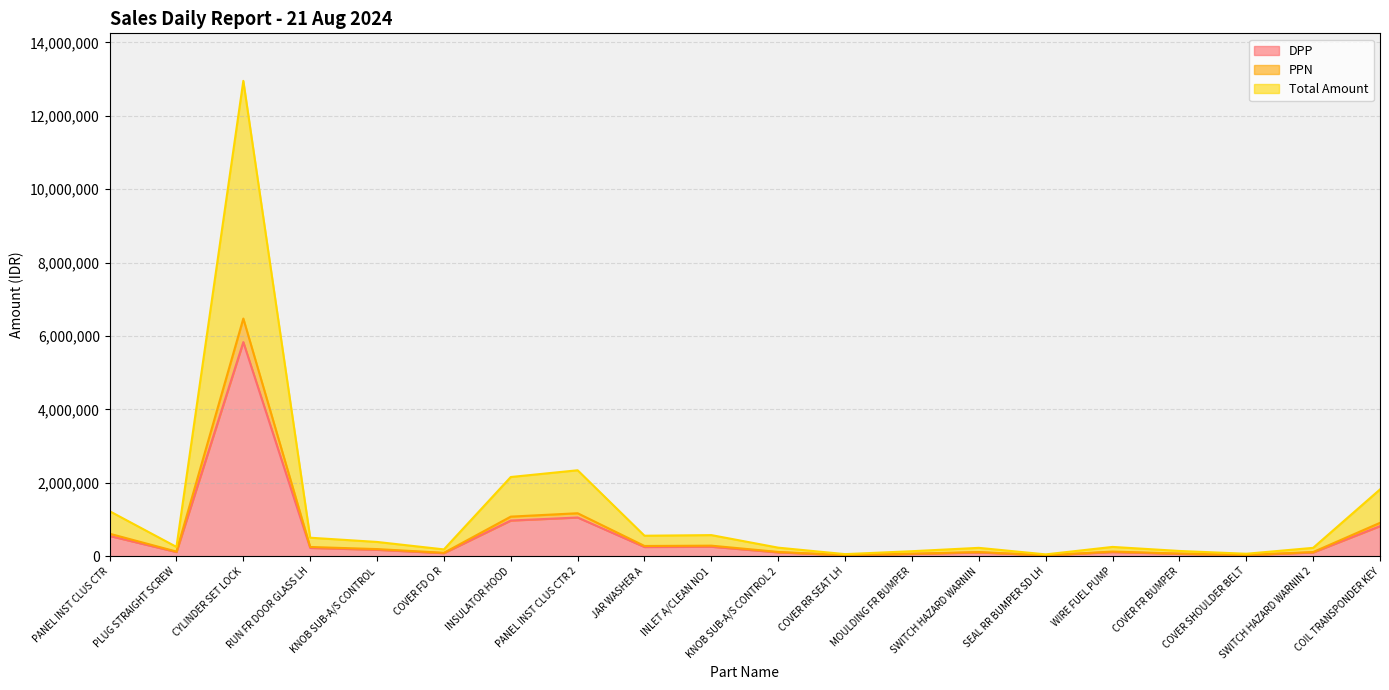

Reading left to right, what are all the values shown in this chart?

DPP: 552958.0	114405.0	5834655.0	227285.0	175421.0	83897.0	972442.0	1055165.0	251691.0	259318.0	105253.0	25932.0	61779.0	102964.0	22881.0	114405.0	64830.0	30508.0	102964.0	819902.0
PPN: 613783.4	126989.6	6476467.0	252286.4	194717.3	93125.7	1079410.6	1171233.1	279377.0	287843.0	116830.8	28784.5	68574.7	114290.0	25397.9	126989.6	71961.3	33863.9	114290.0	910091.2
Total Amount: 1227566.8	253979.1	12952934.1	504572.7	389434.6	186251.3	2158821.2	2342466.3	558754.0	575686.0	233661.7	57569.0	137149.4	228580.1	50795.8	253979.1	143922.6	67727.8	228580.1	1820182.4